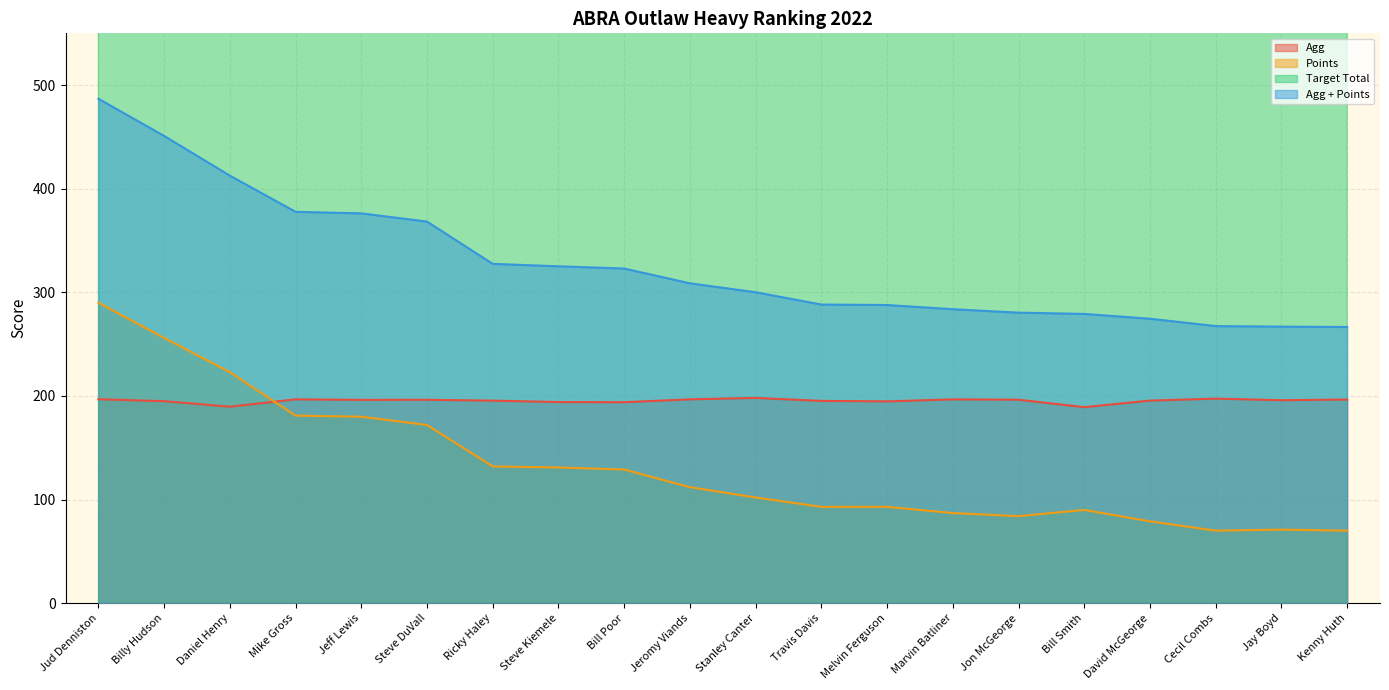

Reading left to right, transcribe all the data shown in this chart.

Agg: Jud Denniston=196.9	Billy Hudson=195.0	Daniel Henry=189.7	Mike Gross=196.7	Jeff Lewis=196.2	Steve DuVall=196.3	Ricky Haley=195.5	Steve Kiemele=194.1	Bill Poor=194.0	Jeromy Viands=196.7	Stanley Canter=198.1	Travis Davis=195.2	Melvin Ferguson=194.8	Marvin Batliner=196.7	Jon McGeorge=196.4	Bill Smith=189.2	David McGeorge=195.5	Cecil Combs=197.4	Jay Boyd=195.9	Kenny Huth=196.6
Points: Jud Denniston=290.0	Billy Hudson=256.0	Daniel Henry=223.0	Mike Gross=181.0	Jeff Lewis=180.0	Steve DuVall=172.0	Ricky Haley=132.0	Steve Kiemele=131.0	Bill Poor=129.0	Jeromy Viands=112.0	Stanley Canter=102.0	Travis Davis=93.0	Melvin Ferguson=93.0	Marvin Batliner=87.0	Jon McGeorge=84.0	Bill Smith=90.0	David McGeorge=79.0	Cecil Combs=70.0	Jay Boyd=71.0	Kenny Huth=70.0
Target Total: Jud Denniston=39769.0	Billy Hudson=26910.1	Daniel Henry=16690.0	Mike Gross=33447.0	Jeff Lewis=35323.1	Steve DuVall=34944.0	Ricky Haley=17205.0	Steve Kiemele=21356.0	Bill Poor=10863.3	Jeromy Viands=21642.0	Stanley Canter=7727.0	Travis Davis=14448.0	Melvin Ferguson=13051.0	Marvin Batliner=17705.0	Jon McGeorge=13356.0	Bill Smith=18352.0	David McGeorge=19163.0	Cecil Combs=11846.0	Jay Boyd=9404.0	Kenny Huth=13759.0
Agg + Points: Jud Denniston=486.9	Billy Hudson=451.0	Daniel Henry=412.7	Mike Gross=377.7	Jeff Lewis=376.2	Steve DuVall=368.3	Ricky Haley=327.5	Steve Kiemele=325.1	Bill Poor=323.0	Jeromy Viands=308.7	Stanley Canter=300.1	Travis Davis=288.2	Melvin Ferguson=287.8	Marvin Batliner=283.7	Jon McGeorge=280.4	Bill Smith=279.2	David McGeorge=274.5	Cecil Combs=267.4	Jay Boyd=266.9	Kenny Huth=266.6